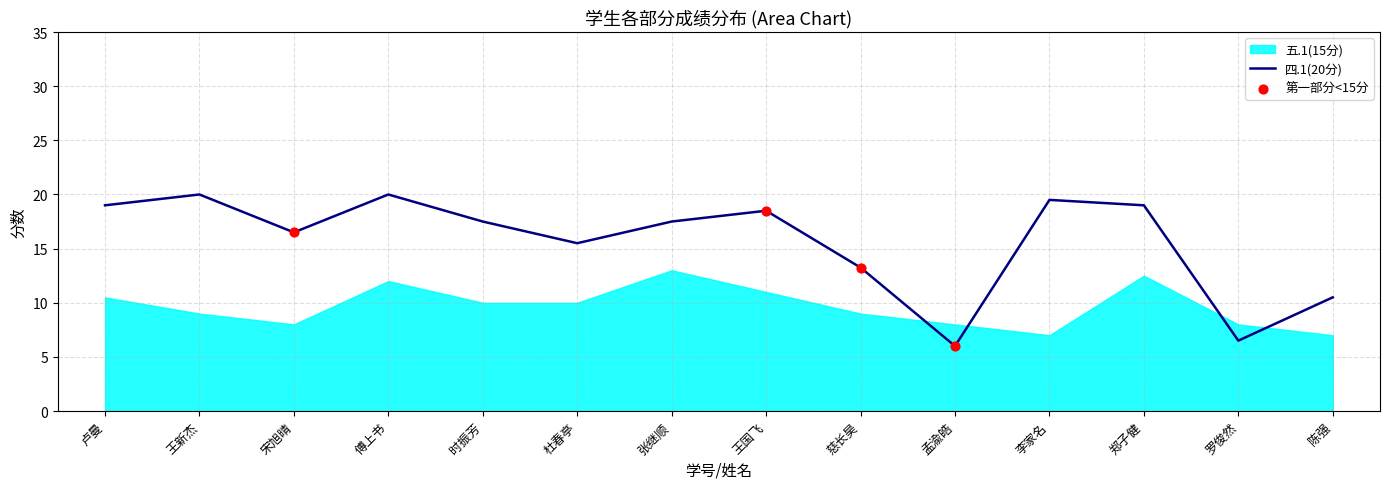

Is it true that 四.1(20分) equals 6.0 at 孟渝皓?

True